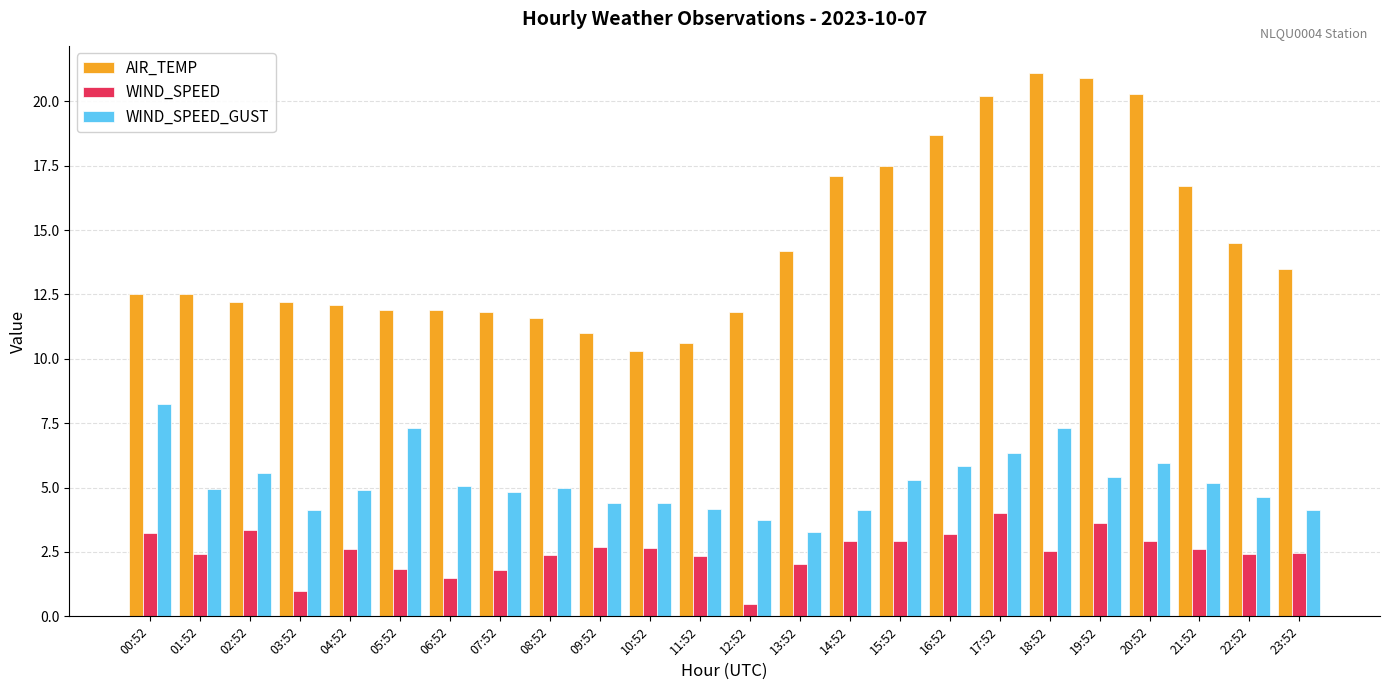

What is the minimum value shown in the chart?

0.5